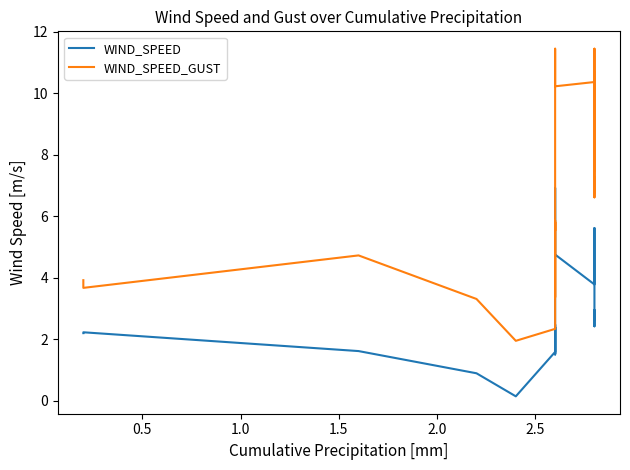

True or false: WIND_SPEED_GUST and WIND_SPEED cross at least once.

False